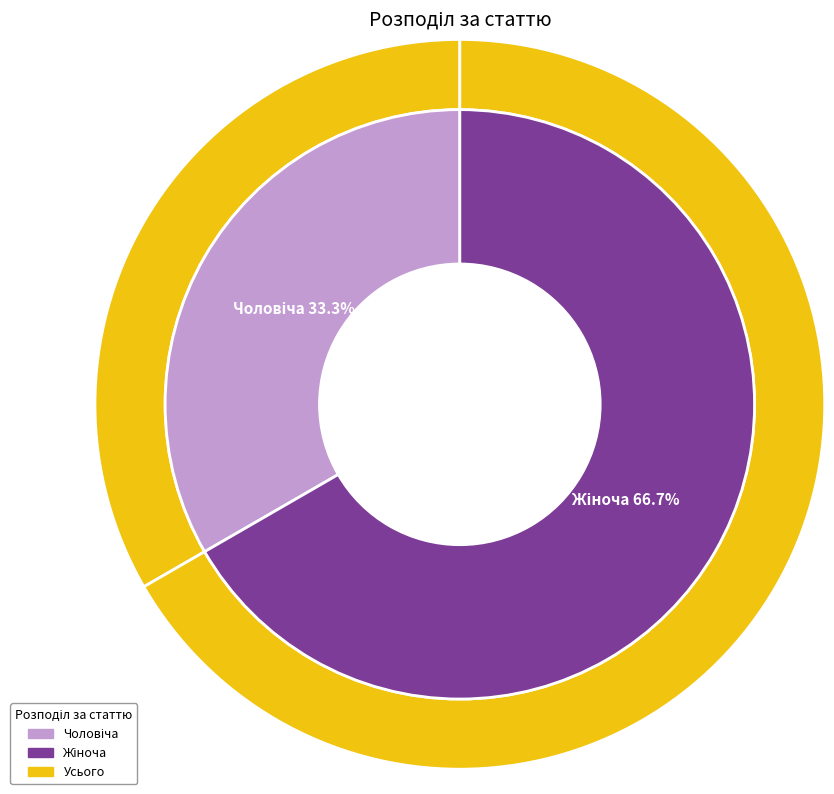

Is it true that Чоловіча is 33% of the pie?

True